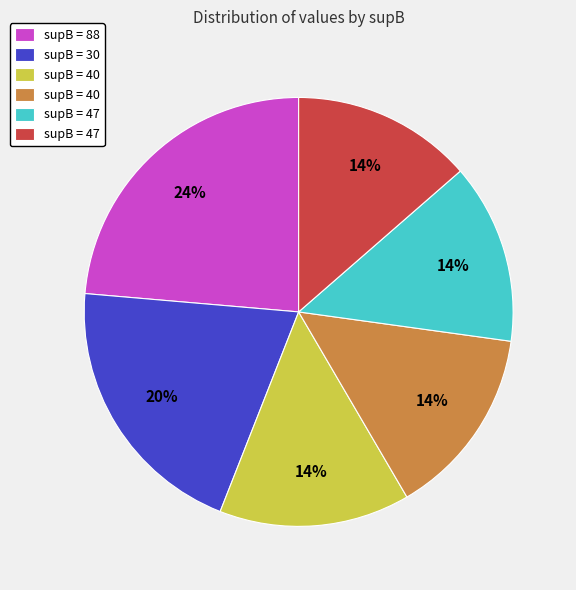

Is there any slice that represents more than half of the pie?

No